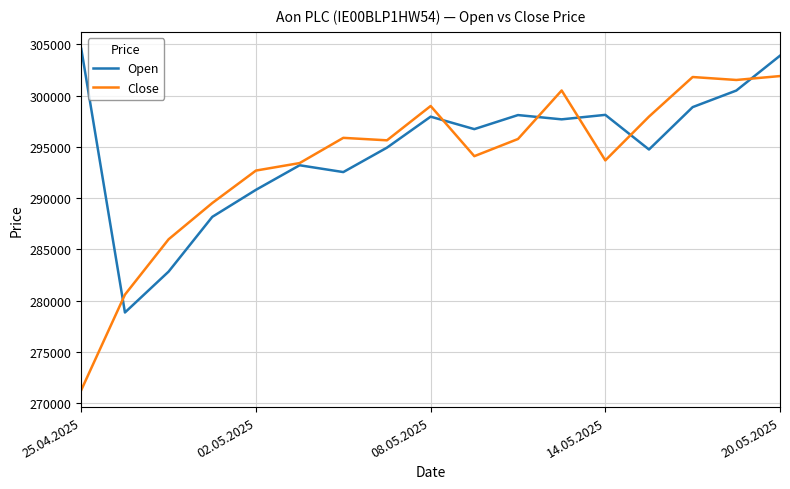

What is the greatest value displayed?

304558